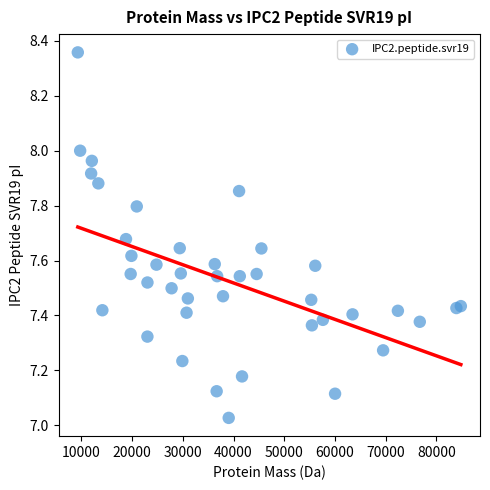

What is the range of X values (max minus min)?

75527.9